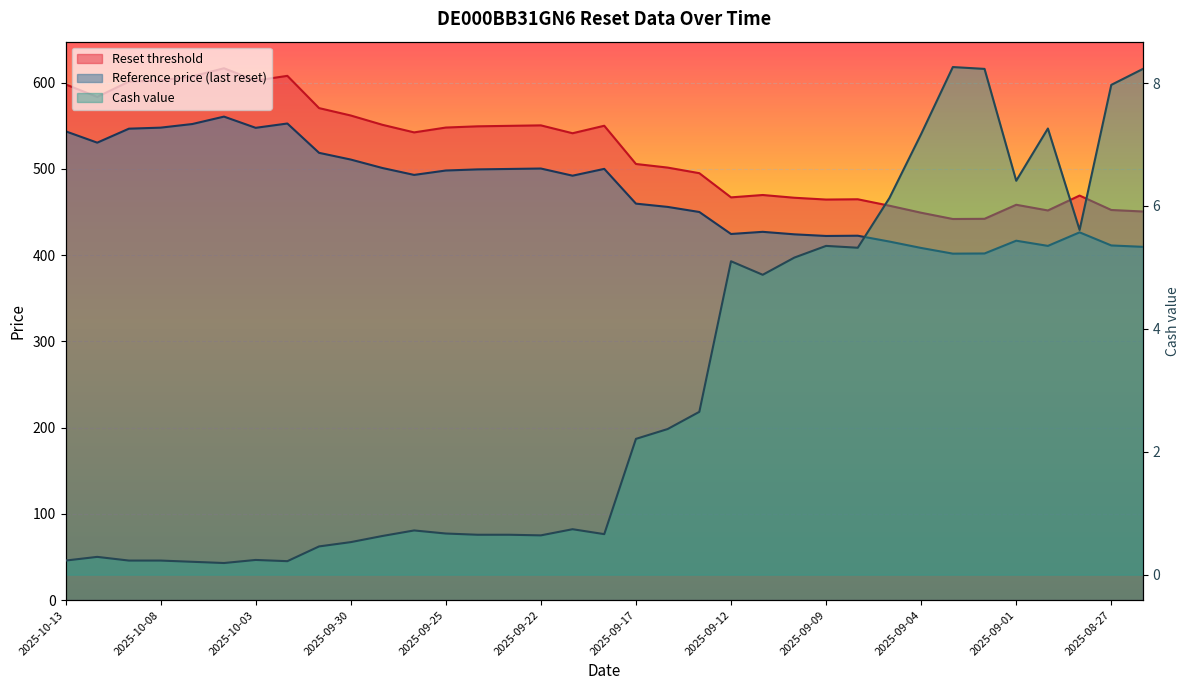

At which label does Reset threshold reach its peak?

2025-10-06